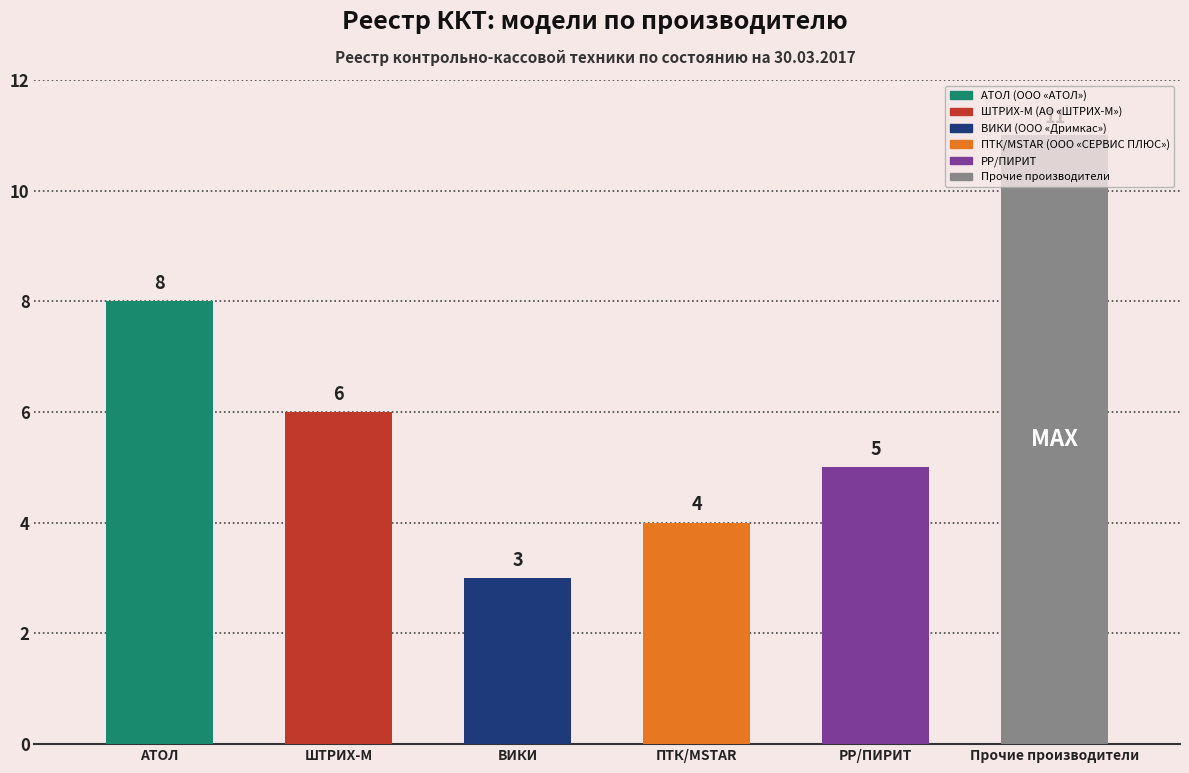

How many categories are shown in the chart?

6